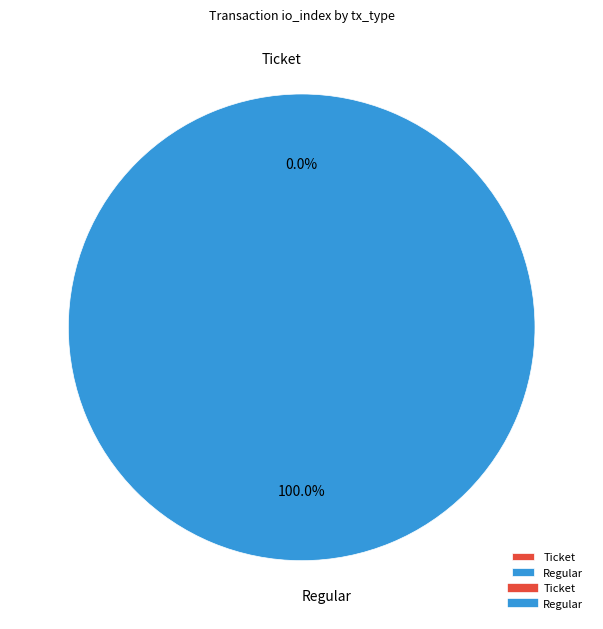

Count the number of slices in the pie.

2